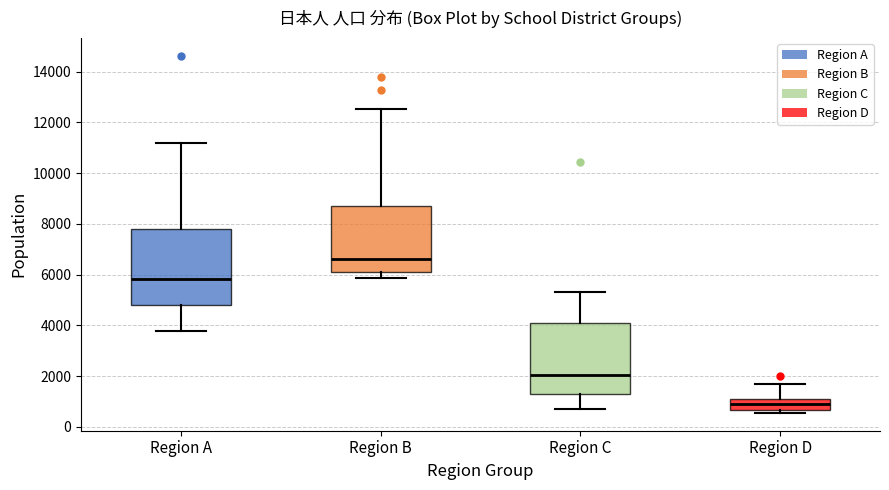

Reading left to right, transcribe this box plot: for each box, give where its median line is, the range the box spans, and where its two whiskers end, as read against the y-axis. The values are not printed on the chart, so give them approximately, as read against the axis.

Region A: median 5800, box 4800 to 7800, whiskers 3800 to 11200
Region B: median 6600, box 6200 to 8800, whiskers 5800 to 12600
Region C: median 2000, box 1200 to 4000, whiskers 800 to 5400
Region D: median 800, box 600 to 1000, whiskers 600 (just below the box's lower edge) to 1800